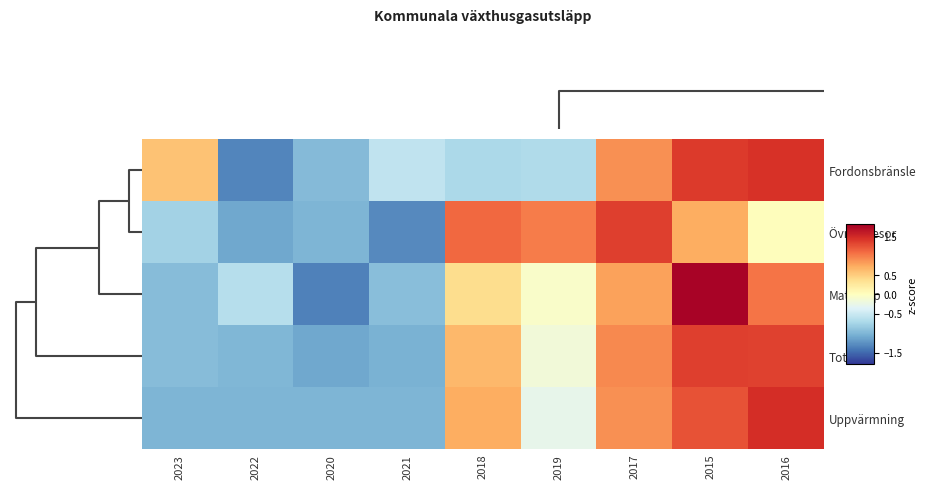

At how many categories does at least one series exceed 0?

6